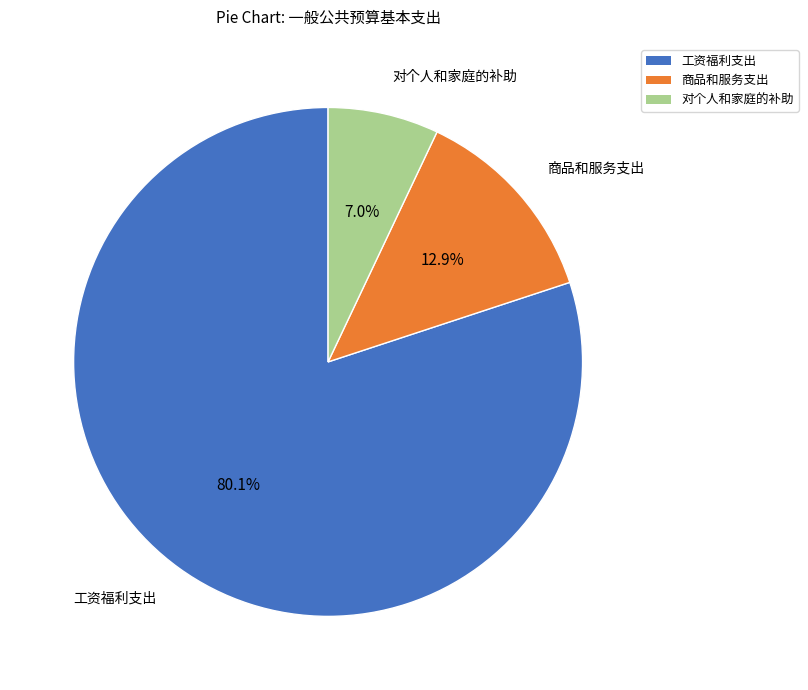

Is 对个人和家庭的补助 the majority of the pie?

No